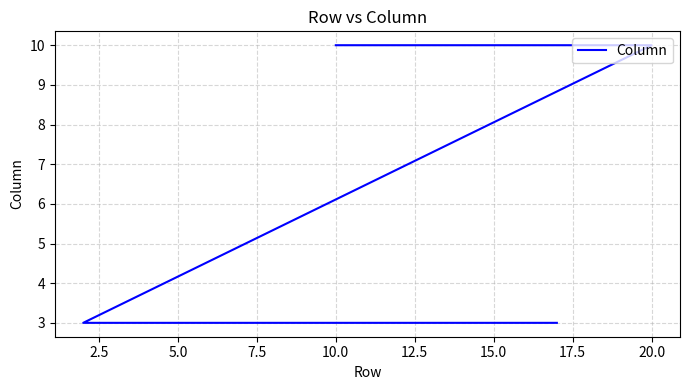

How many values are between 3 and 4?

16